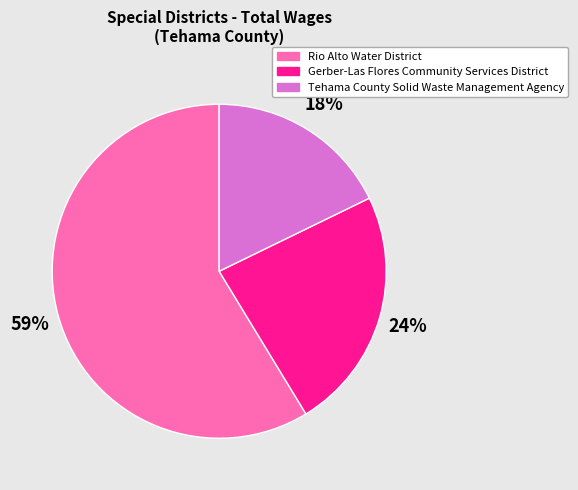

To the nearest percent, what is the difference between the Rio Alto Water District and Tehama County Solid Waste Management Agency slice percentages?

41%